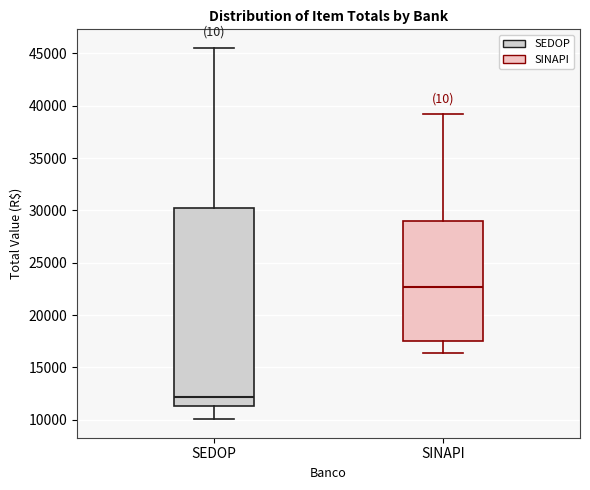

Which box is the tallest, from its lower edge to its upper edge?

SEDOP